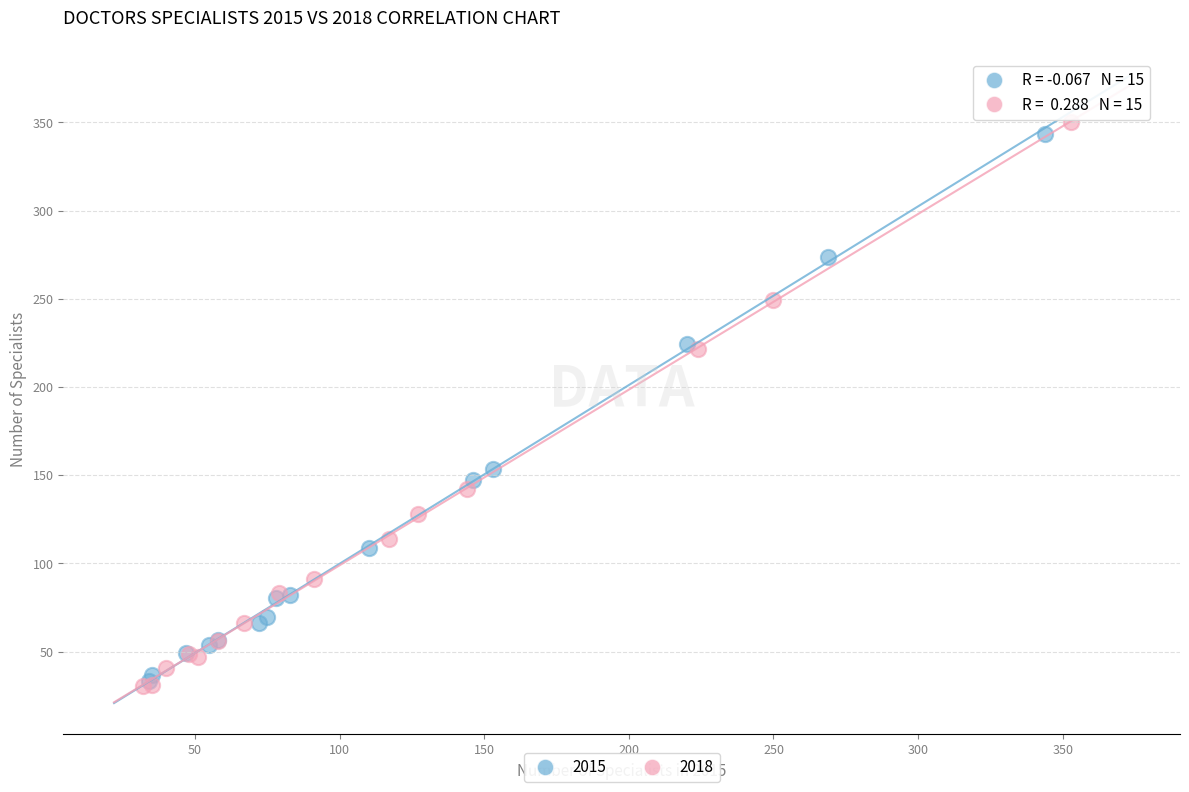

Which series has the largest Y range (max minus min)?

2018